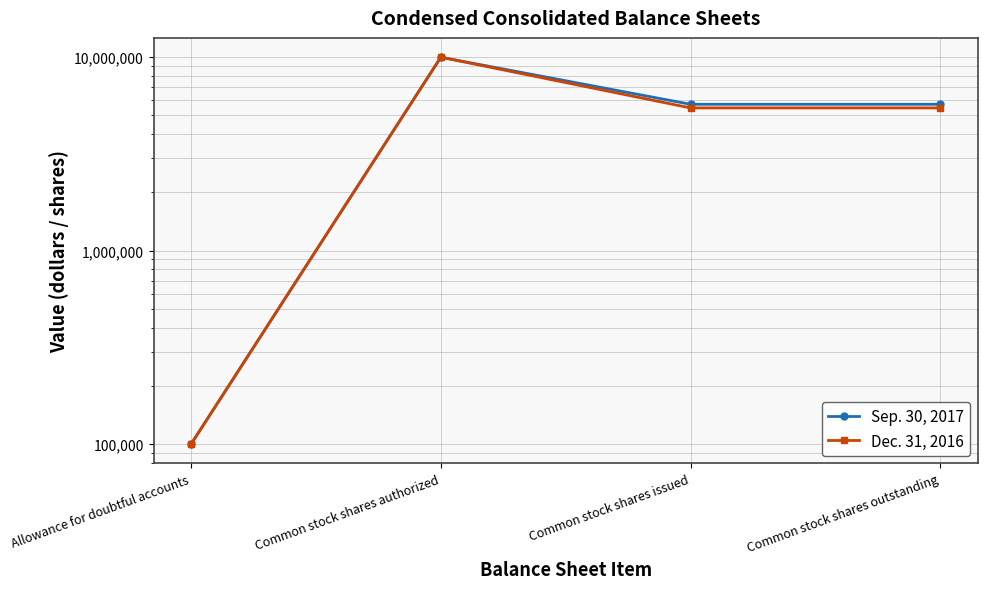

Is the value of Dec. 31, 2016 at Common stock shares issued greater than the value of Sep. 30, 2017 at Common stock shares issued?

No